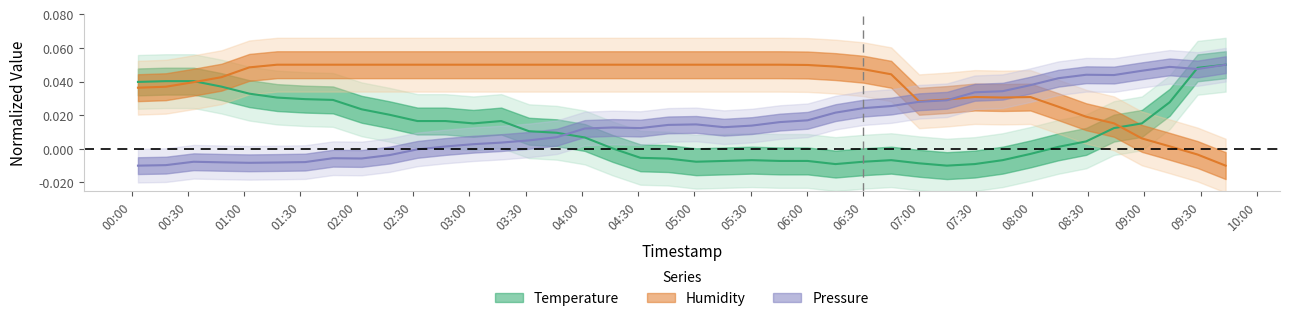

Which series has the largest total across all categories?

humidity